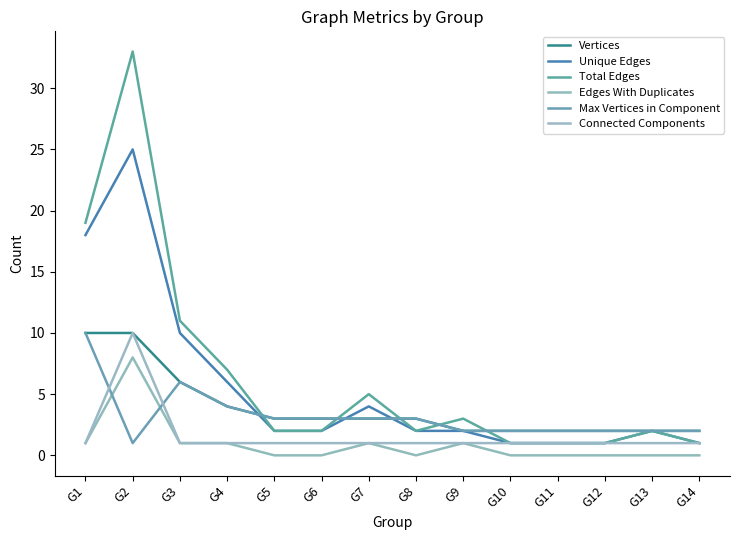

At which category is the sum across all series the highest?

G2